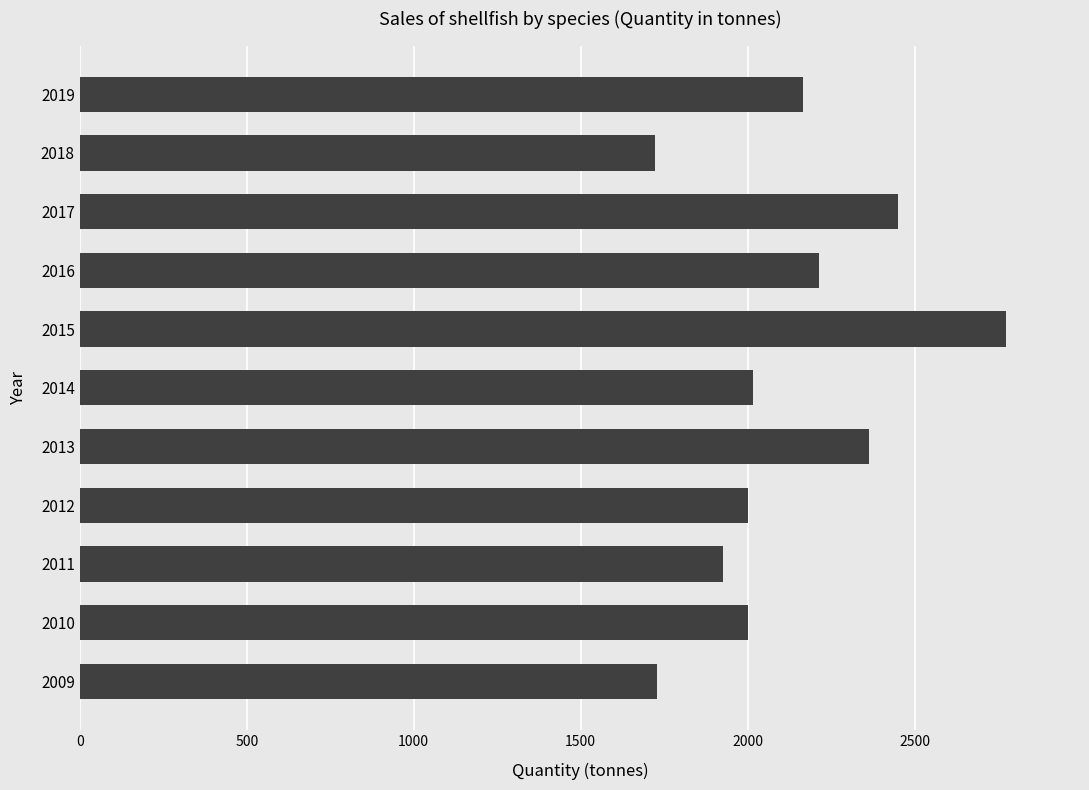

The value at 2016 is 2213. True or false?

True